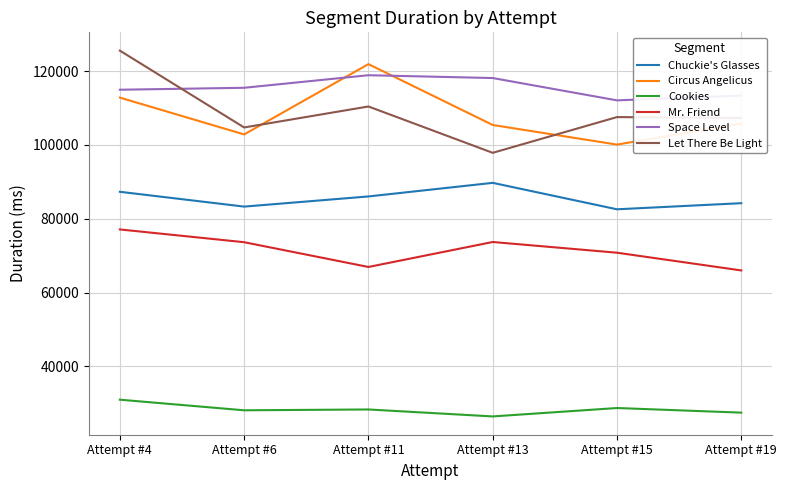

True or false: Mr. Friend has a value of 66941 at Attempt #11.

True